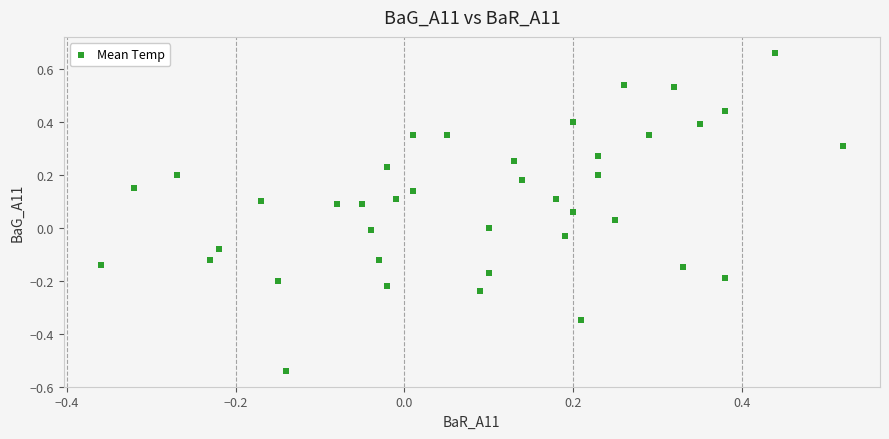

What is the range of X values (max minus min)?

0.9